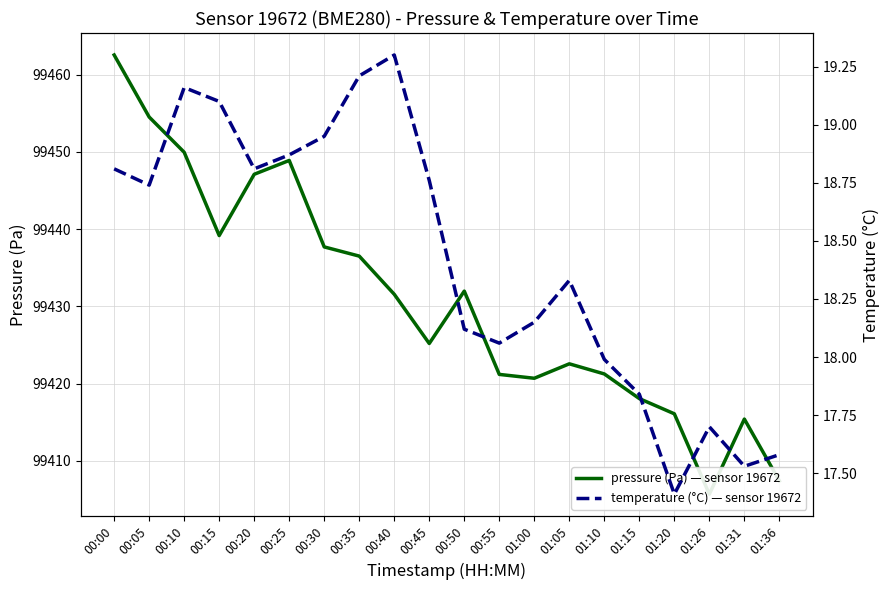

What is the maximum value for pressure?

99462.5